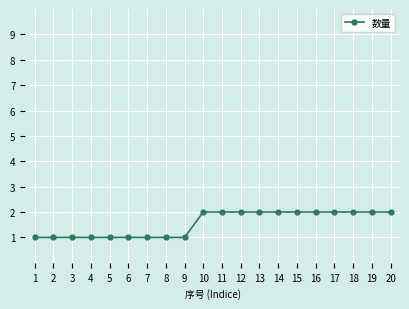

Is it true that the value at 14 is 2?

True